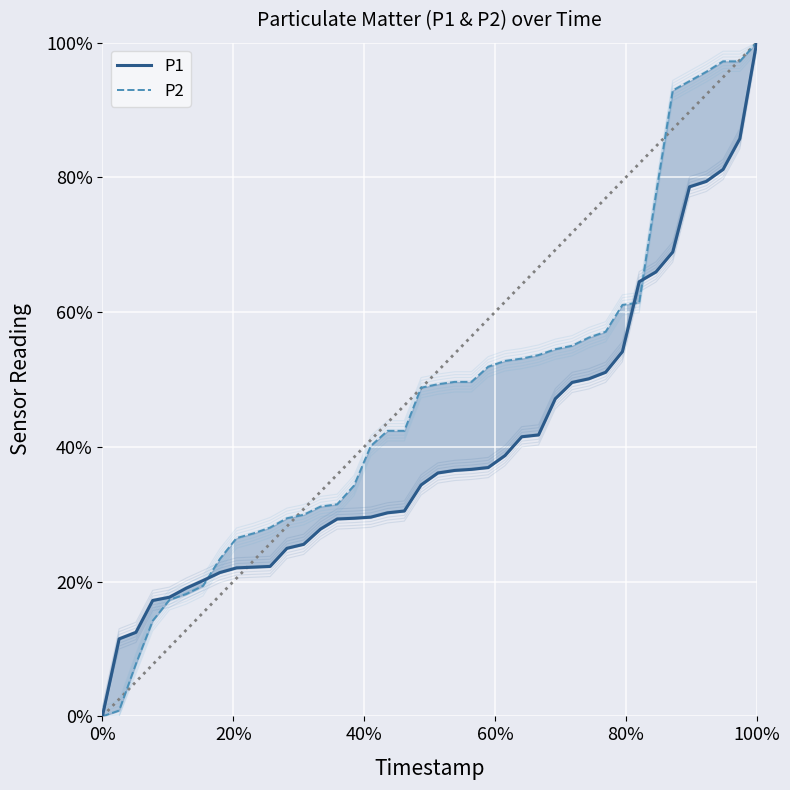

What is the average value of the P2 series?

0.5